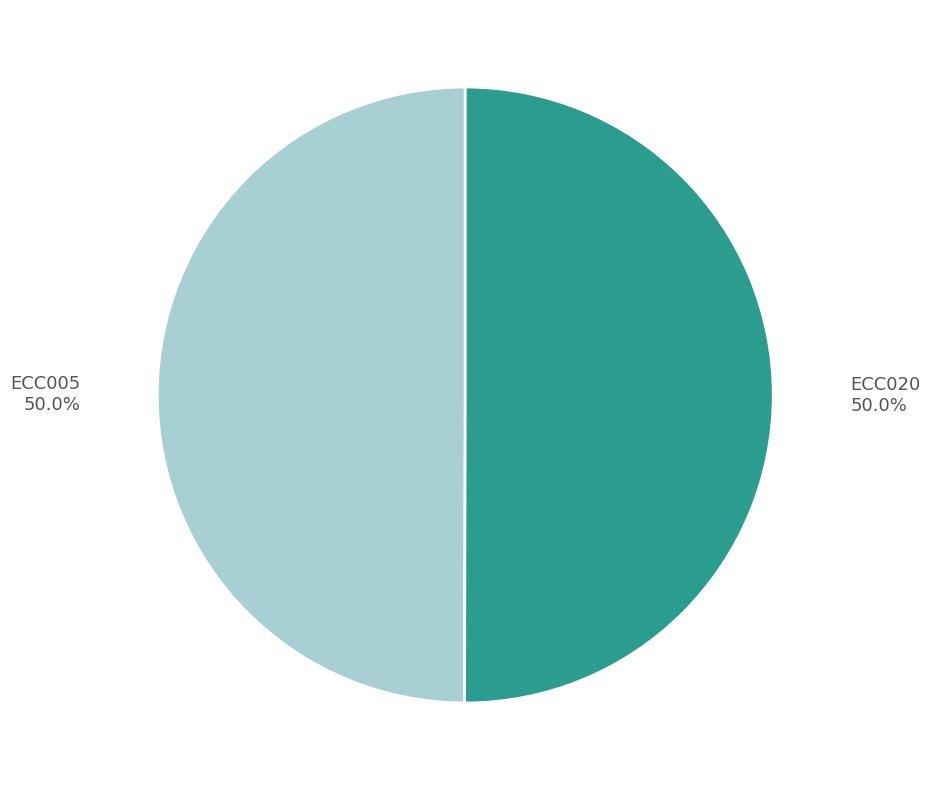

Do ECC020 and ECC005 together represent more than half of the pie?

Yes